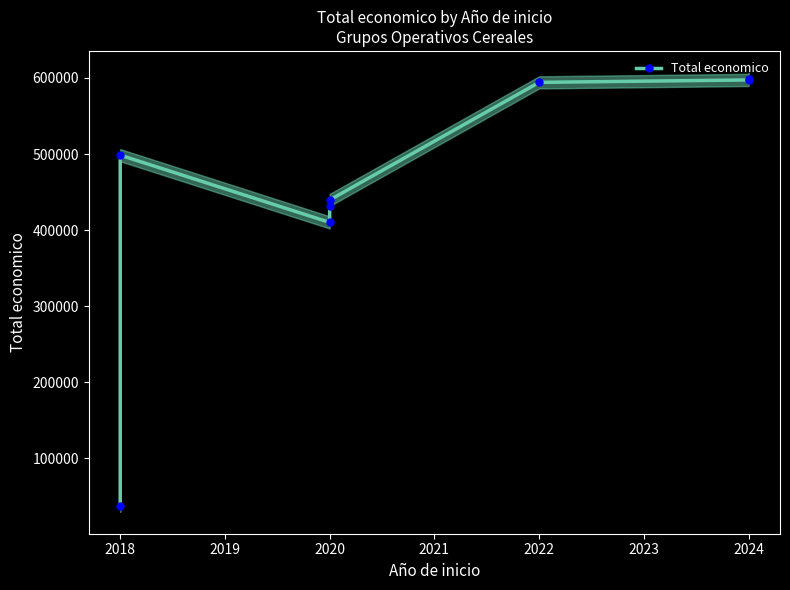

The value at 2022 is 594138. True or false?

True